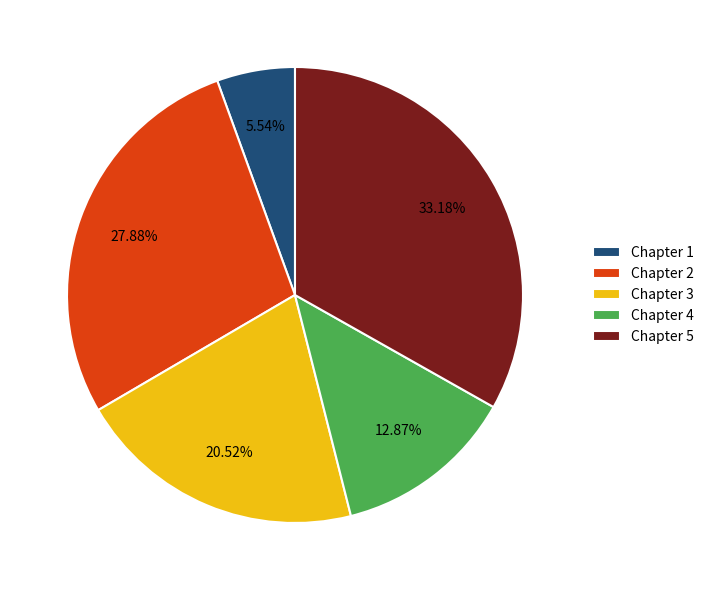

To the nearest percent, what is the combined percentage of Chapter 3 and Chapter 4?

33%